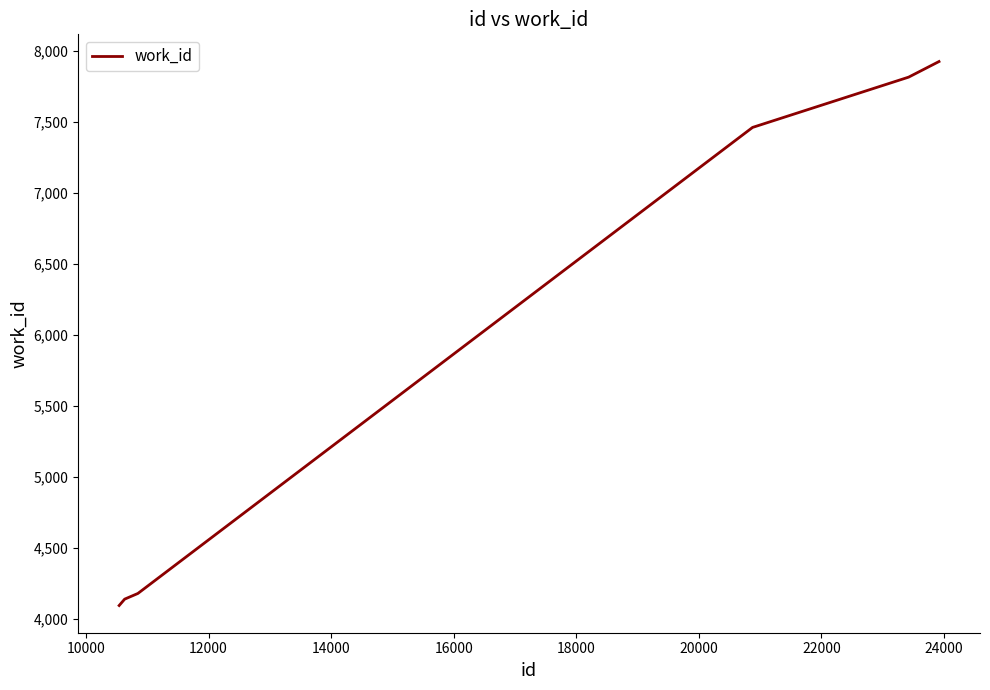

Reading right to left, extract all data points from this chart.

7924	7814	7460	4178	4138	4093